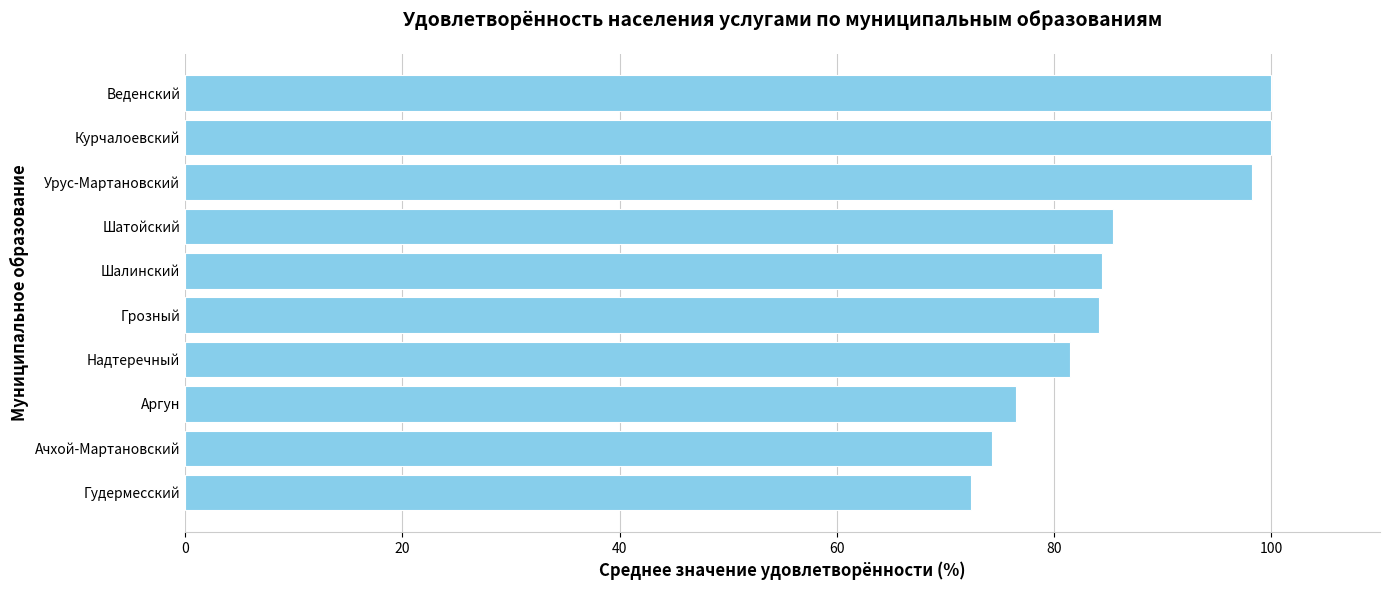

Where is the data nearest to the value 86?

Шатойский